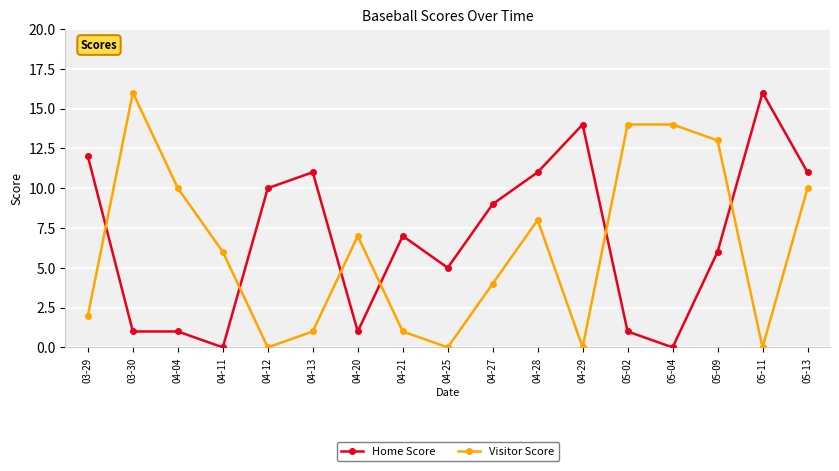

What is the value of the Visitor Score point at the 11th from the left?

8